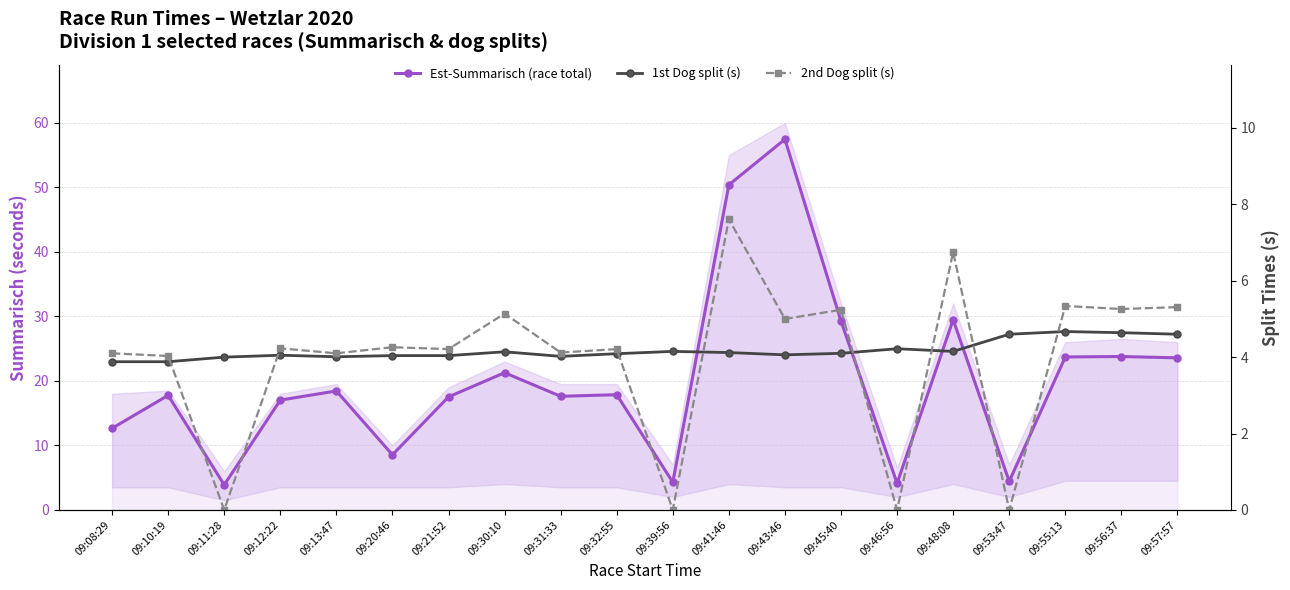

Rank the categories by 2nd Dog split (s) value from lowest to highest.

09:11:28, 09:39:56, 09:46:56, 09:53:47, 09:10:19, 09:08:29, 09:13:47, 09:31:33, 09:21:52, 09:32:55, 09:12:22, 09:20:46, 09:43:46, 09:30:10, 09:45:40, 09:56:37, 09:57:57, 09:55:13, 09:48:08, 09:41:46